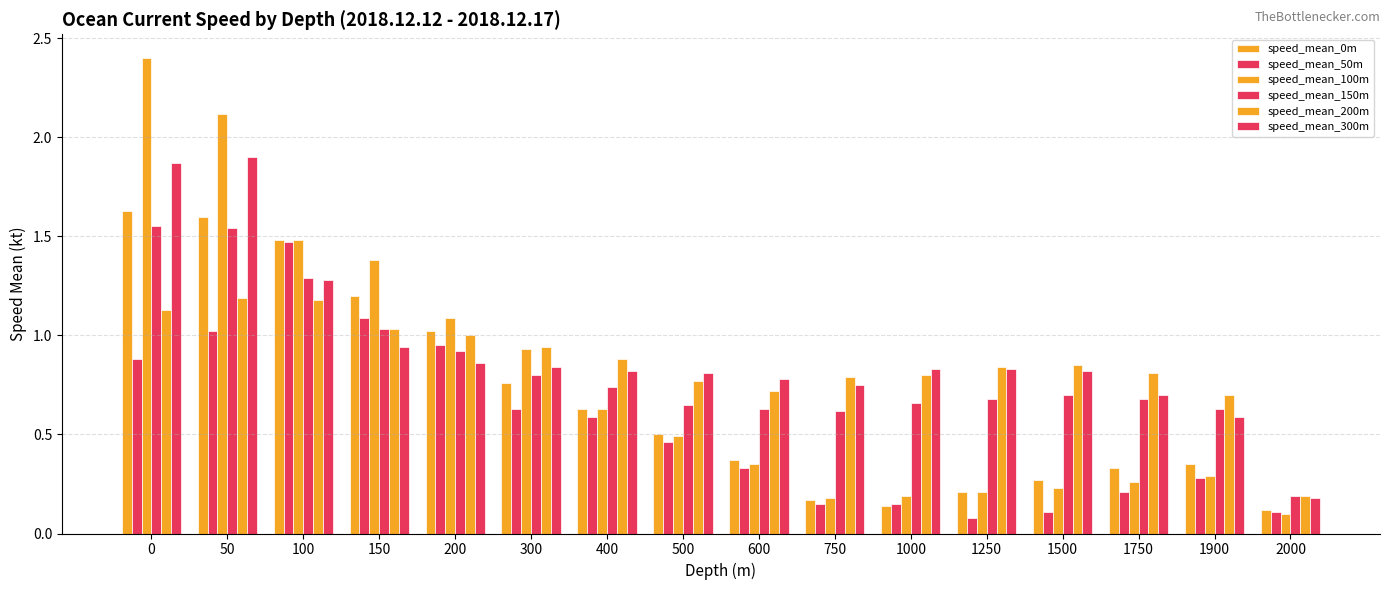

What is the greatest value displayed?

2.4